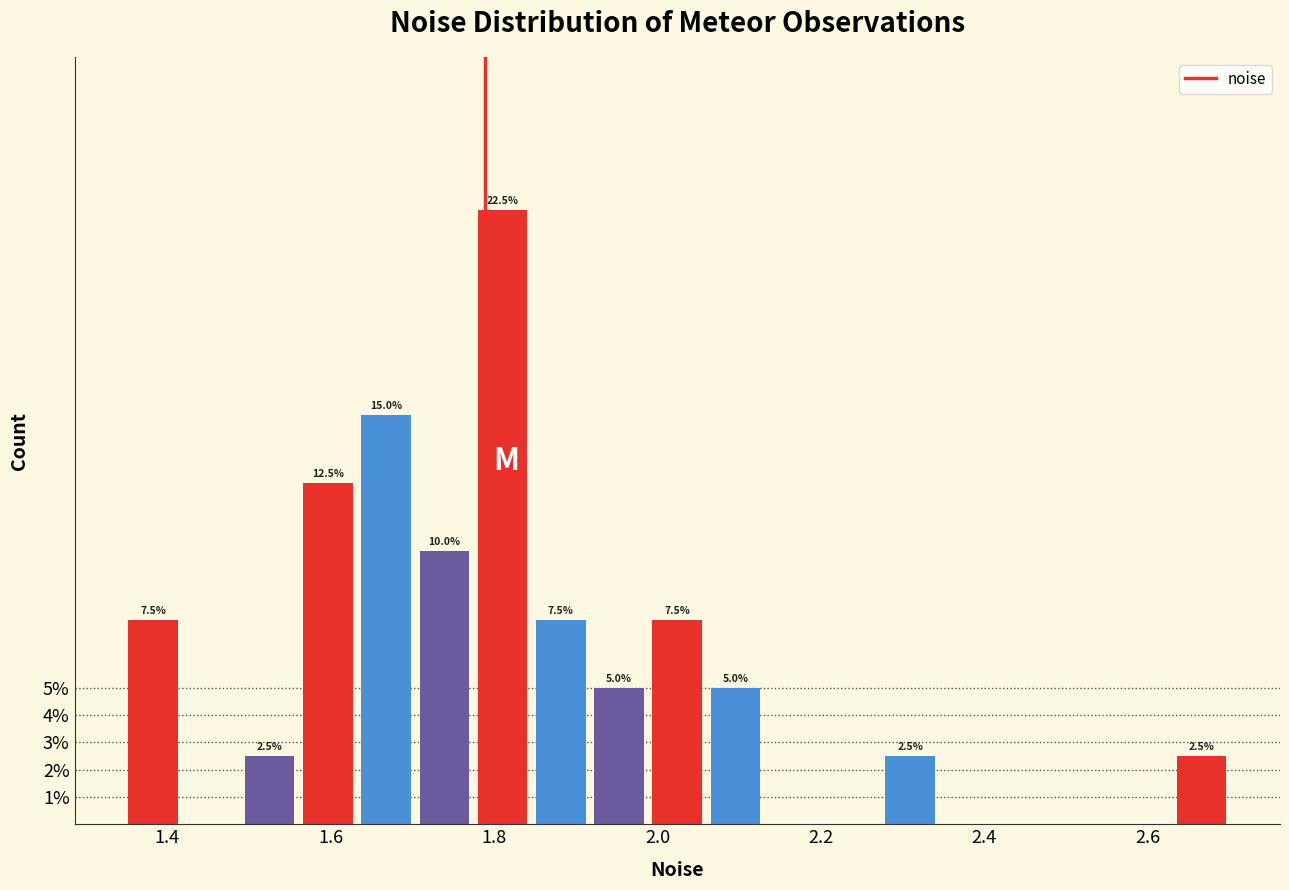

Around what value on the x-axis is the tallest bar? Give the approximate position of its centre, as read against the axis.

1.82